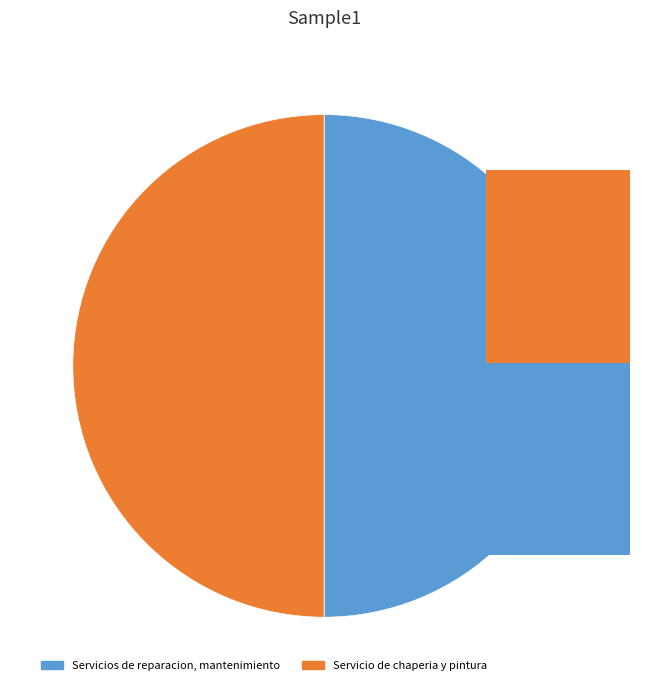

To the nearest percent, what is the average slice percentage?

50%